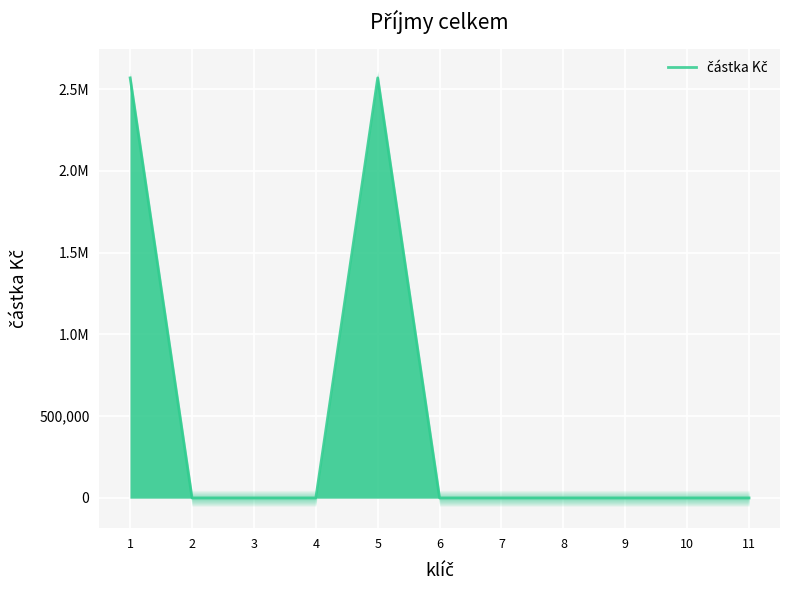

How many positive values are there?

3